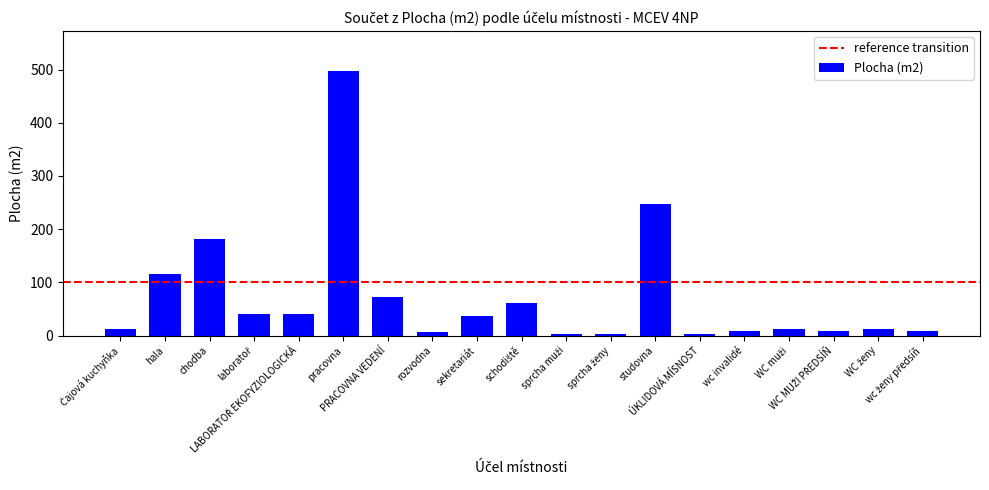

How many data points are above 13?

10